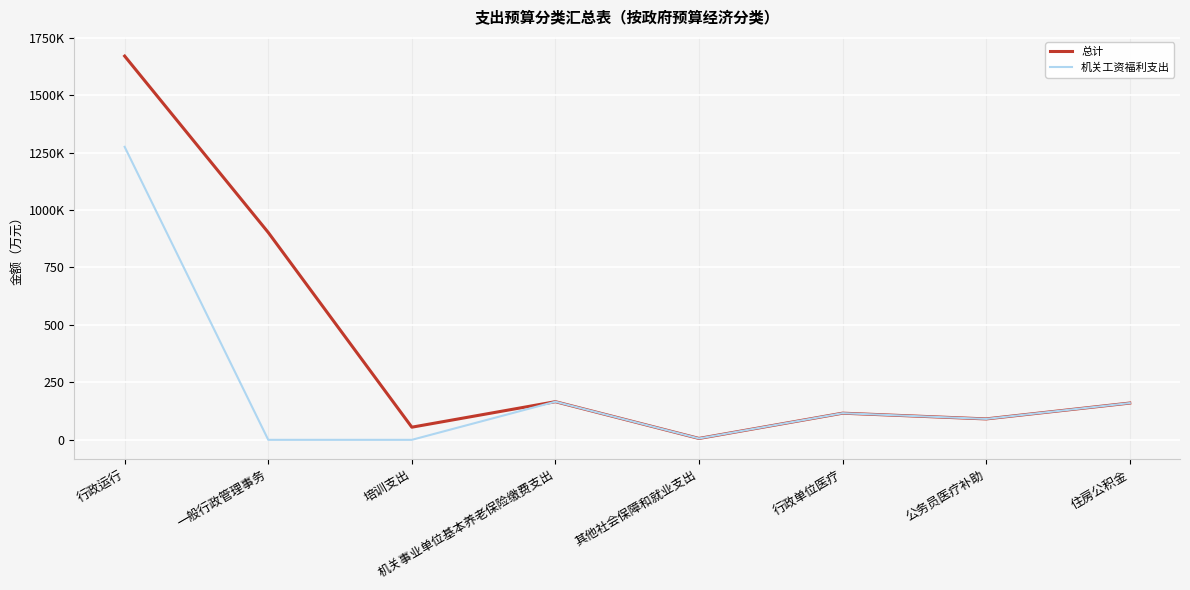

Does the chart have visible grid lines?

Yes